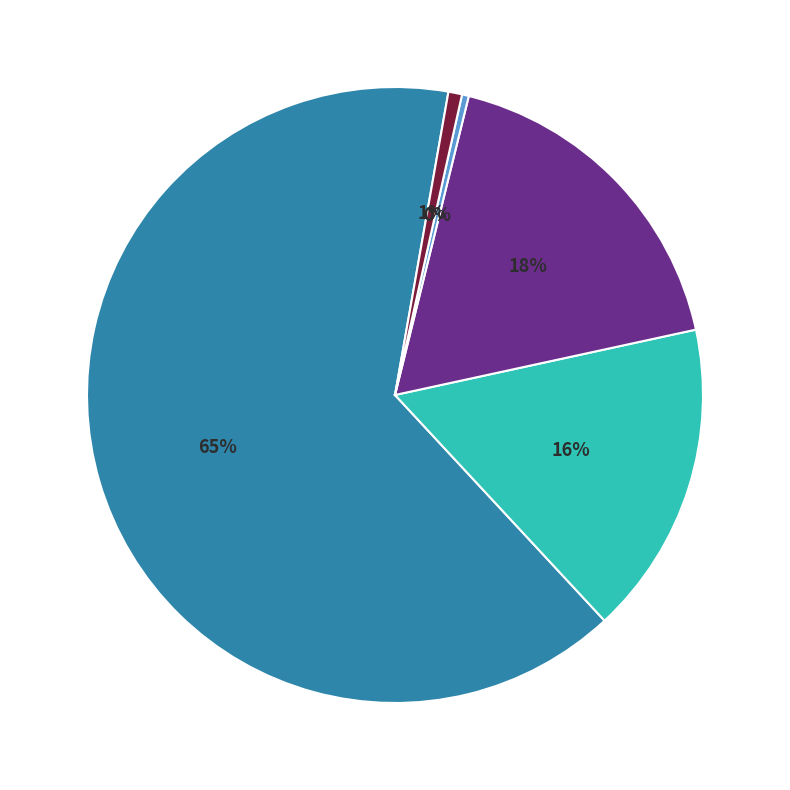

To the nearest percent, what is the average slice percentage?

20%